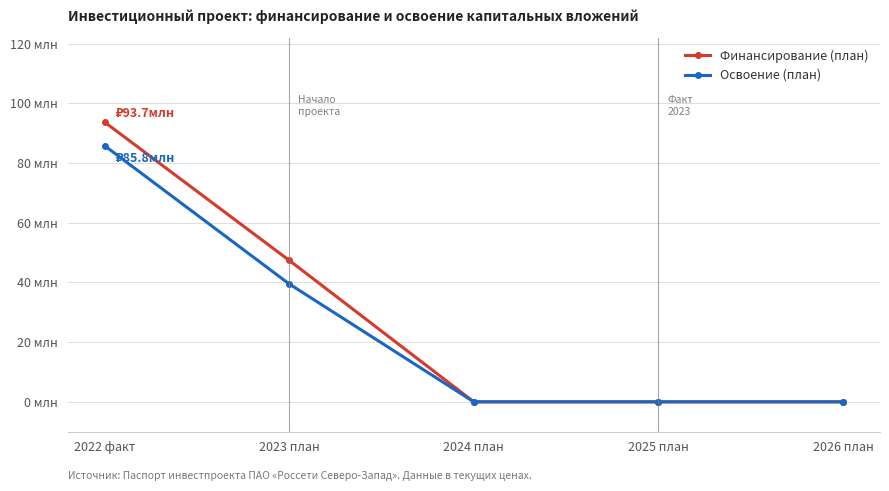

What are all the series names shown in the legend?

Финансирование (план), Освоение (план)